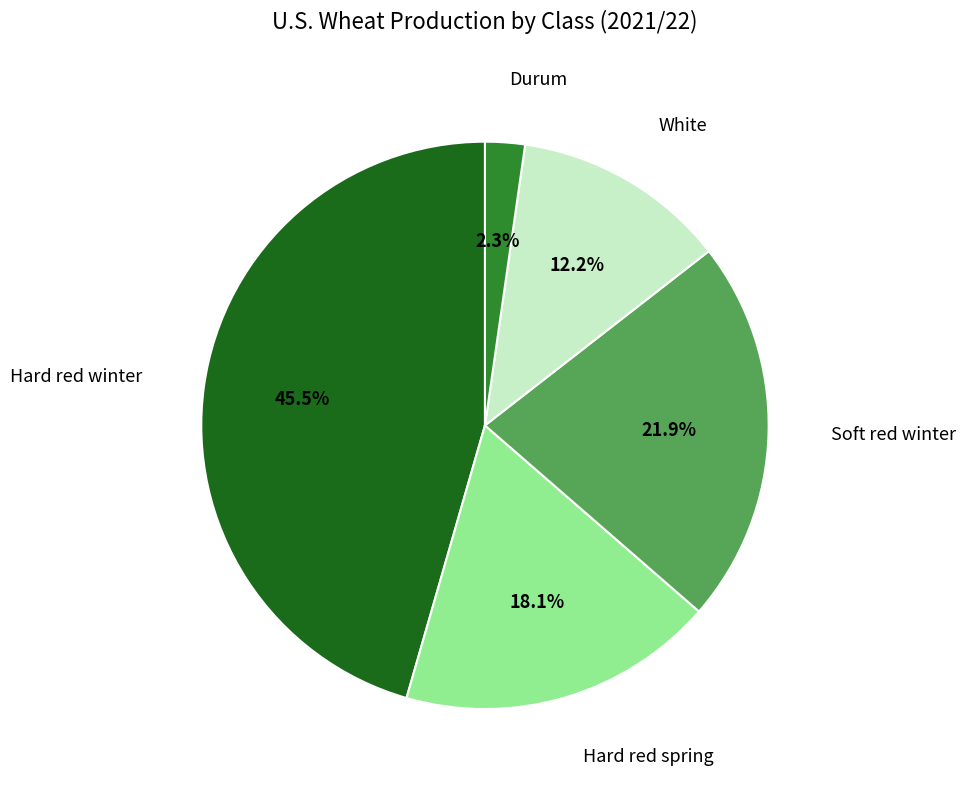

Is there any slice that represents more than half of the pie?

No